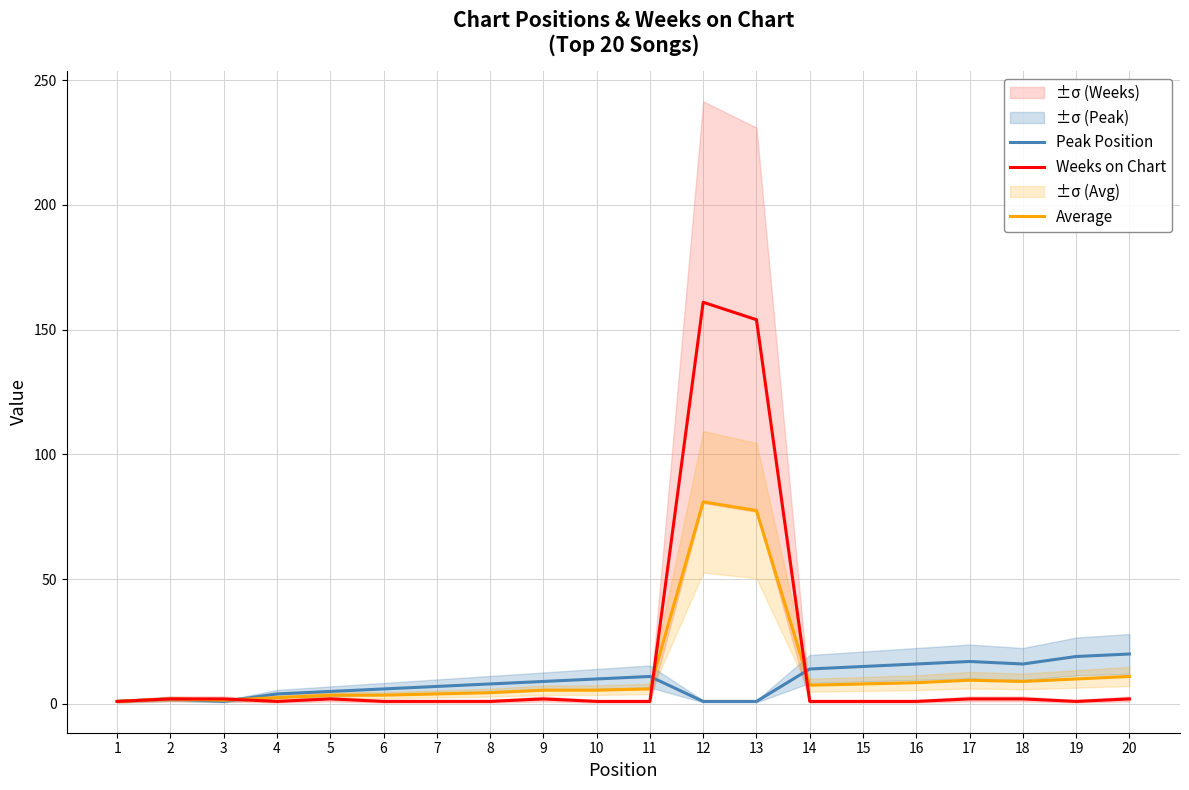

What is the value of the Peak Position point at the 14th from the left?

14.0